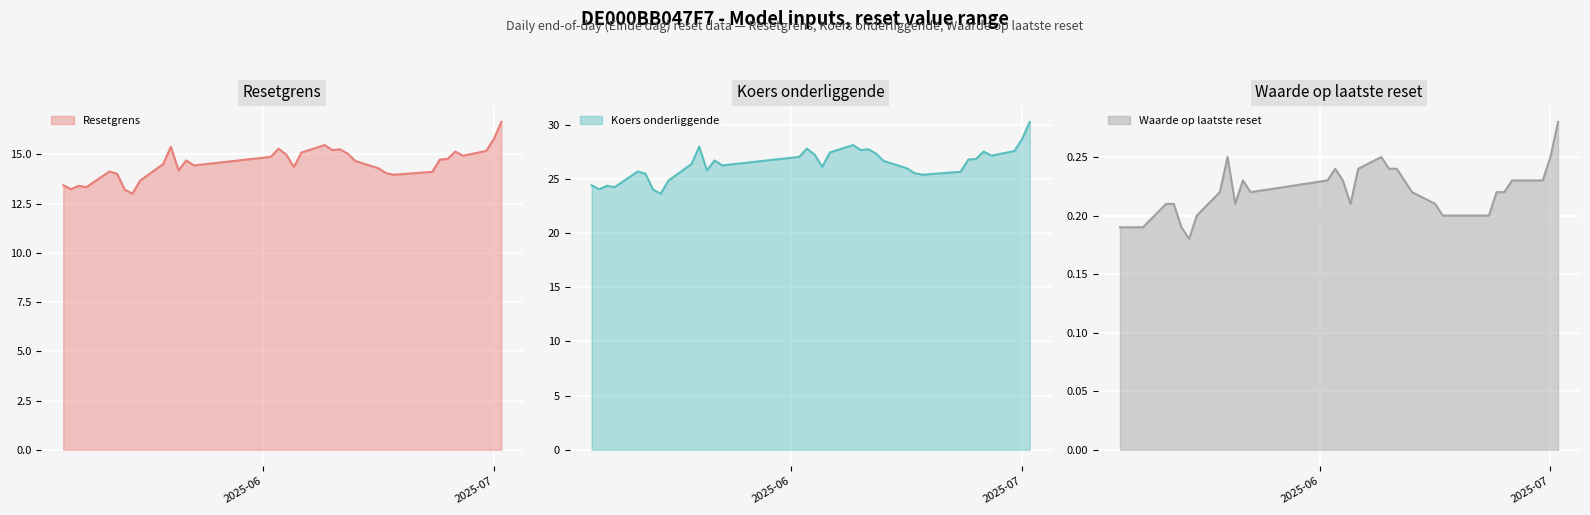

Which series has the largest range (max minus min)?

Koers onderliggende